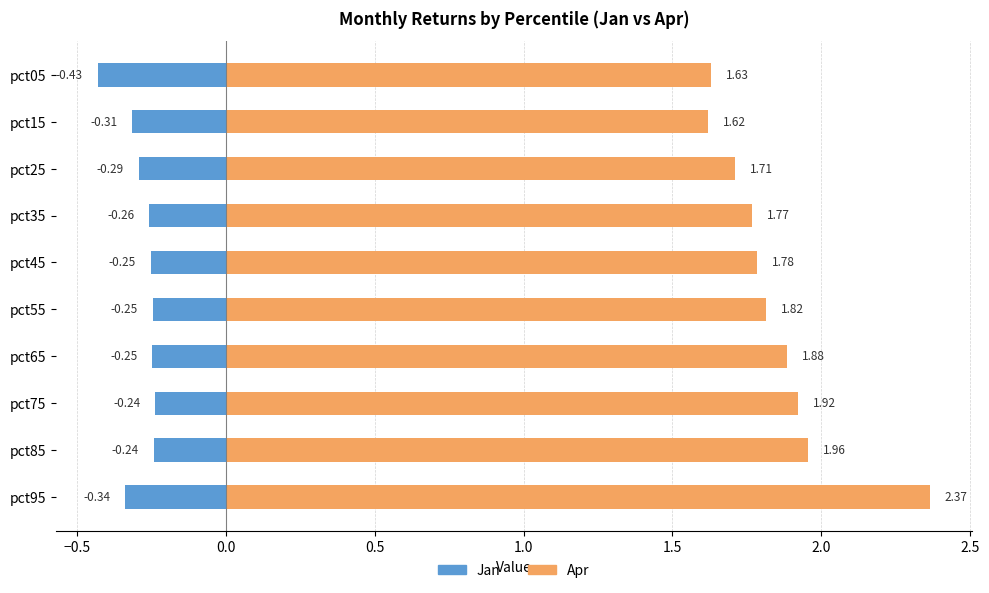

Is the value of Apr at pct35 greater than the value of Jan at pct65?

Yes